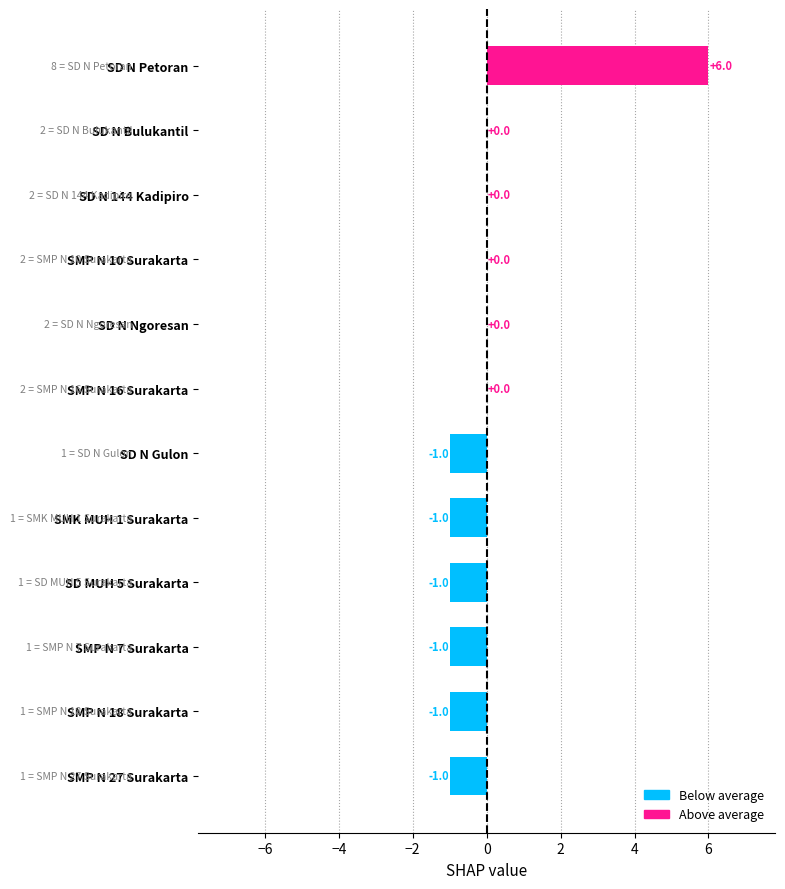

Are the bars horizontal?

Yes